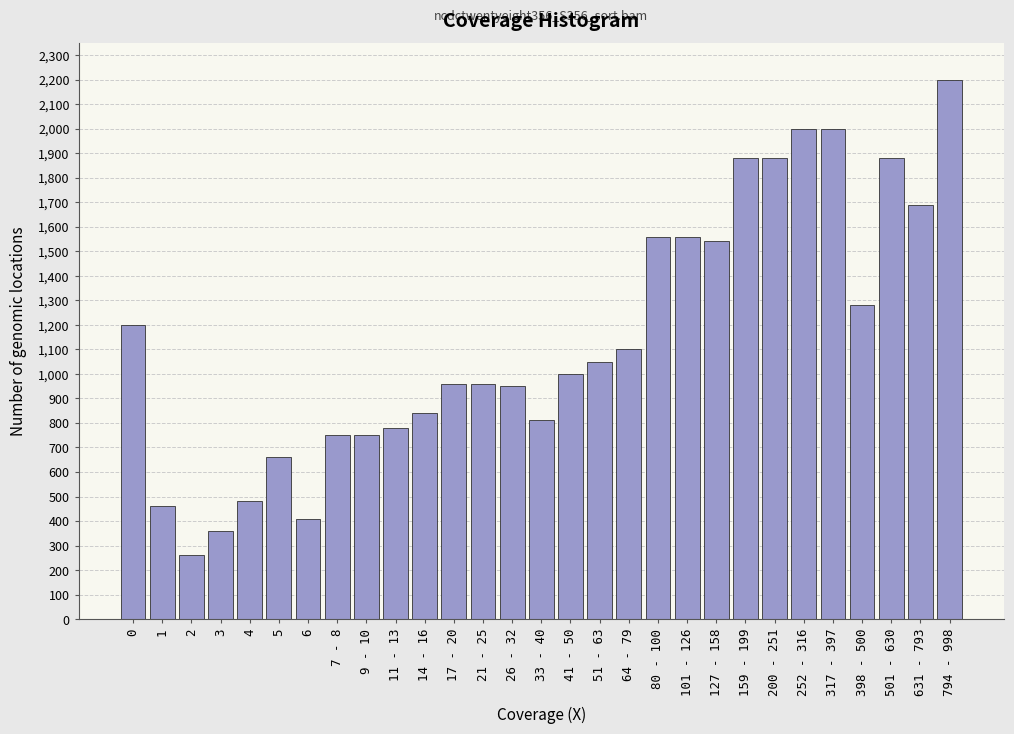

Reading left to right, transcribe all the data shown in this chart.

0=1200	1=460	2=260	3=360	4=480	5=660	6=410	7 - 8=750	9 - 10=750	11 - 13=780	14 - 16=840	17 - 20=960	21 - 25=960	26 - 32=950	33 - 40=810	41 - 50=1000	51 - 63=1050	64 - 79=1100	80 - 100=1560	101 - 126=1560	127 - 158=1540	159 - 199=1880	200 - 251=1880	252 - 316=2000	317 - 397=2000	398 - 500=1280	501 - 630=1880	631 - 793=1690	794 - 998=2200